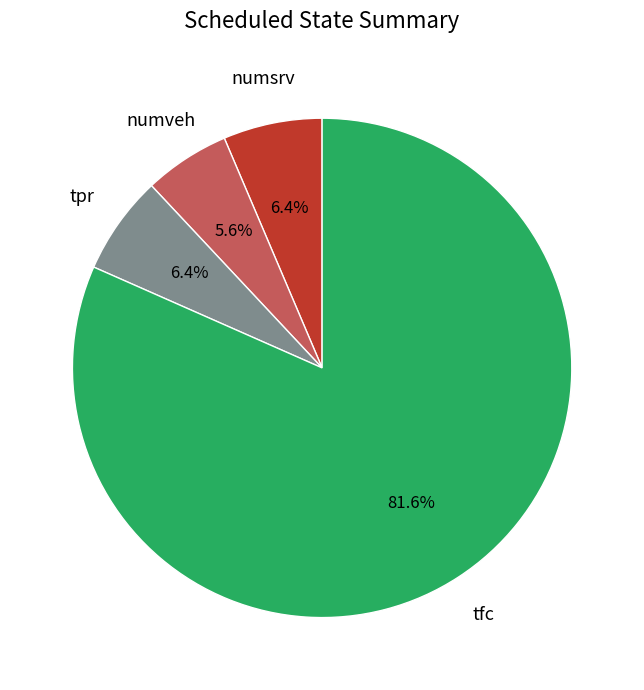

Is there any slice that represents more than half of the pie?

Yes